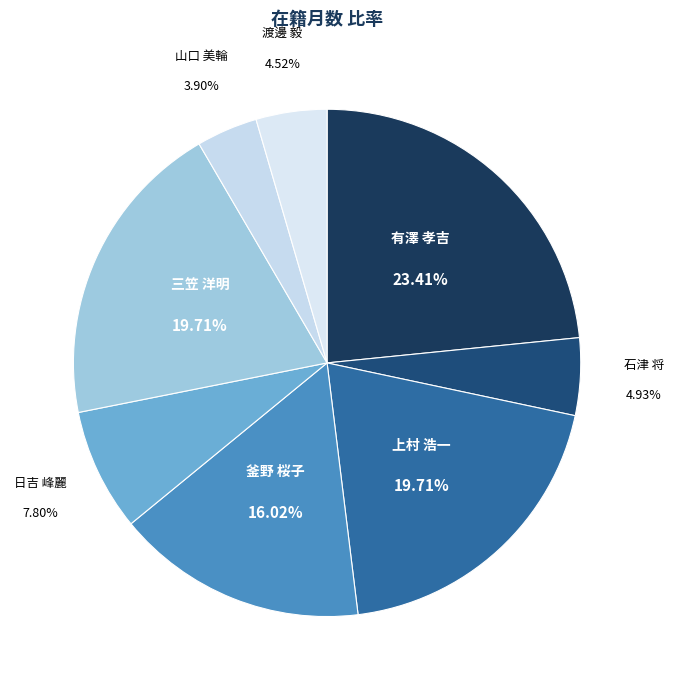

Combined, what portion of the pie is 釜野 桜子 and 日吉 峰麗?

23.8%